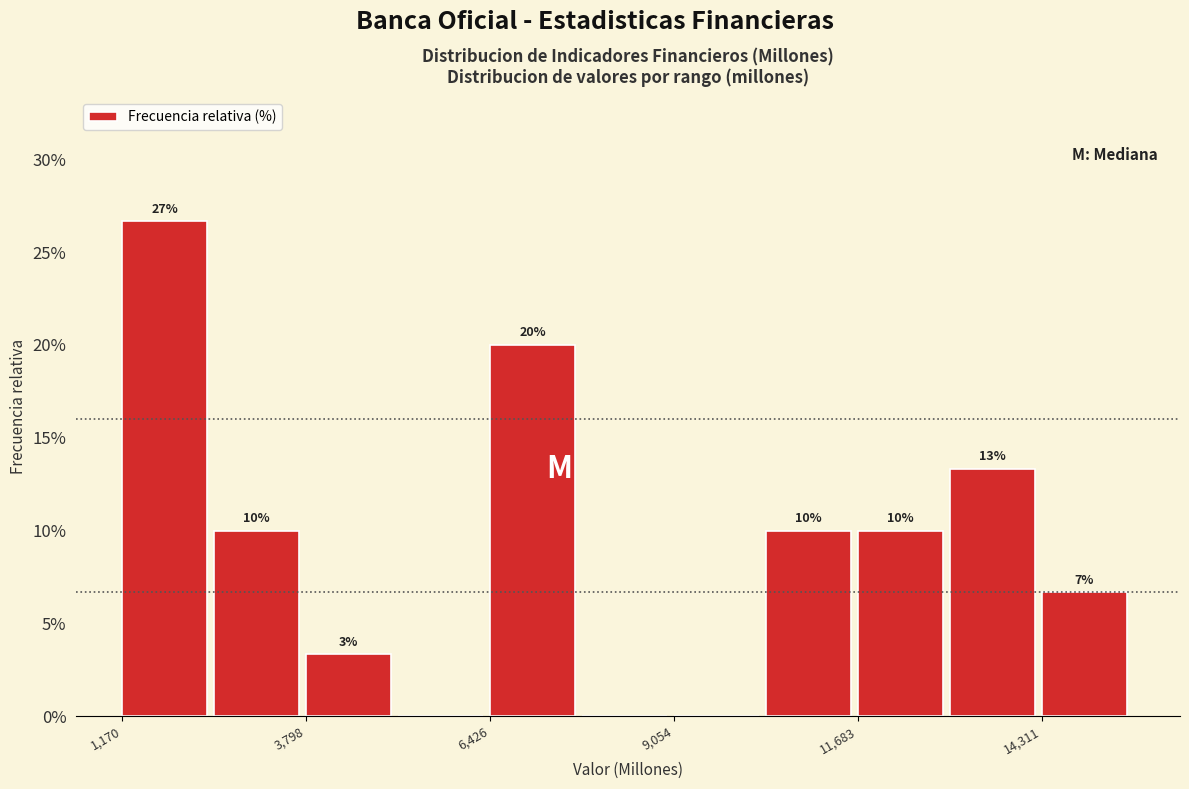

Around what value on the x-axis is the tallest bar? Give the approximate position of its centre, as read against the axis.

2000